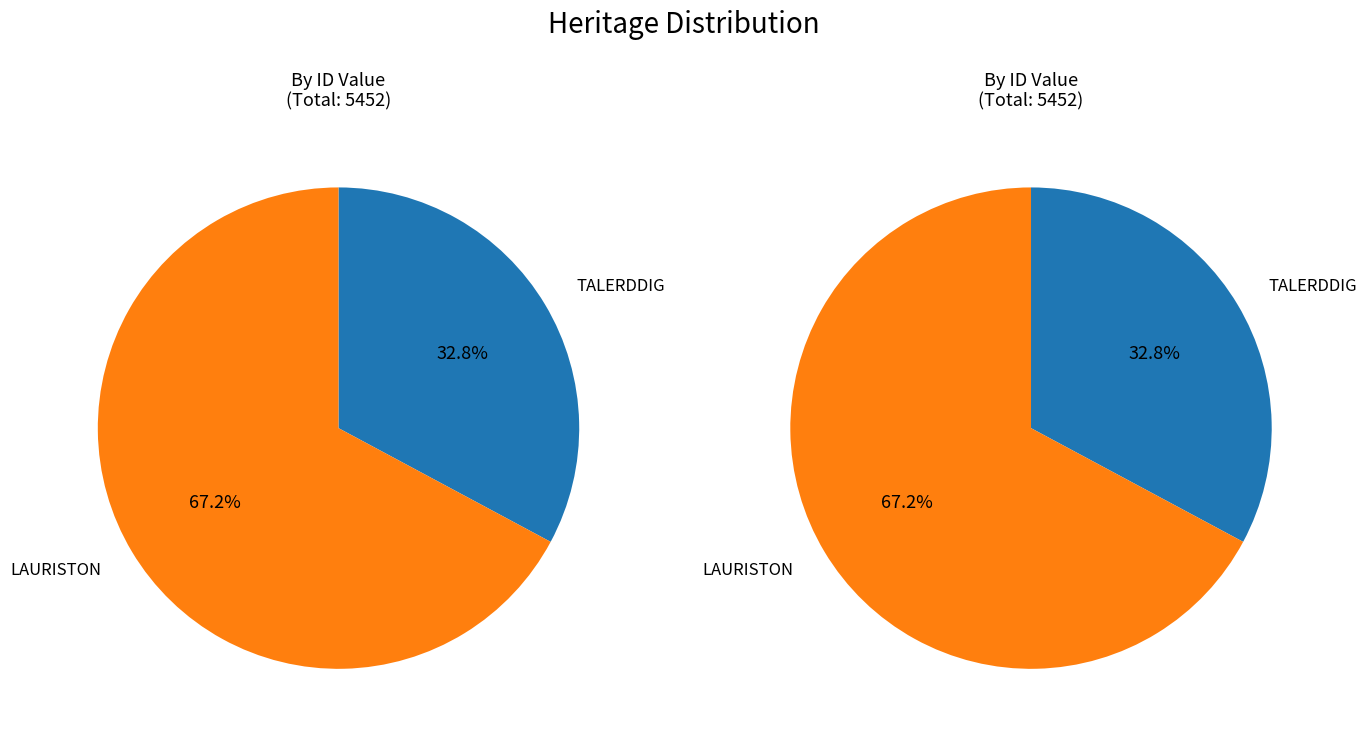

The TALERDDIG slice represents 33% of the pie. True or false?

True